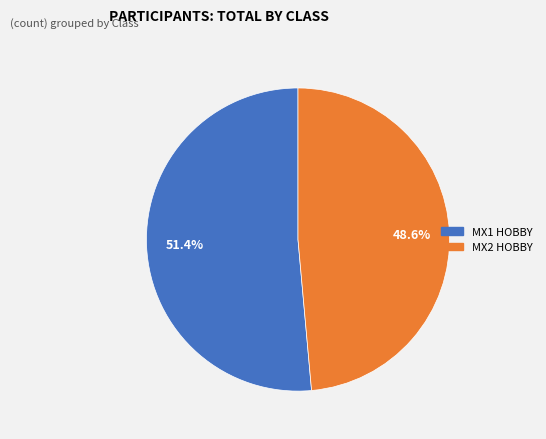

To the nearest percent, what is the difference between the largest and smallest slice percentages?

3%